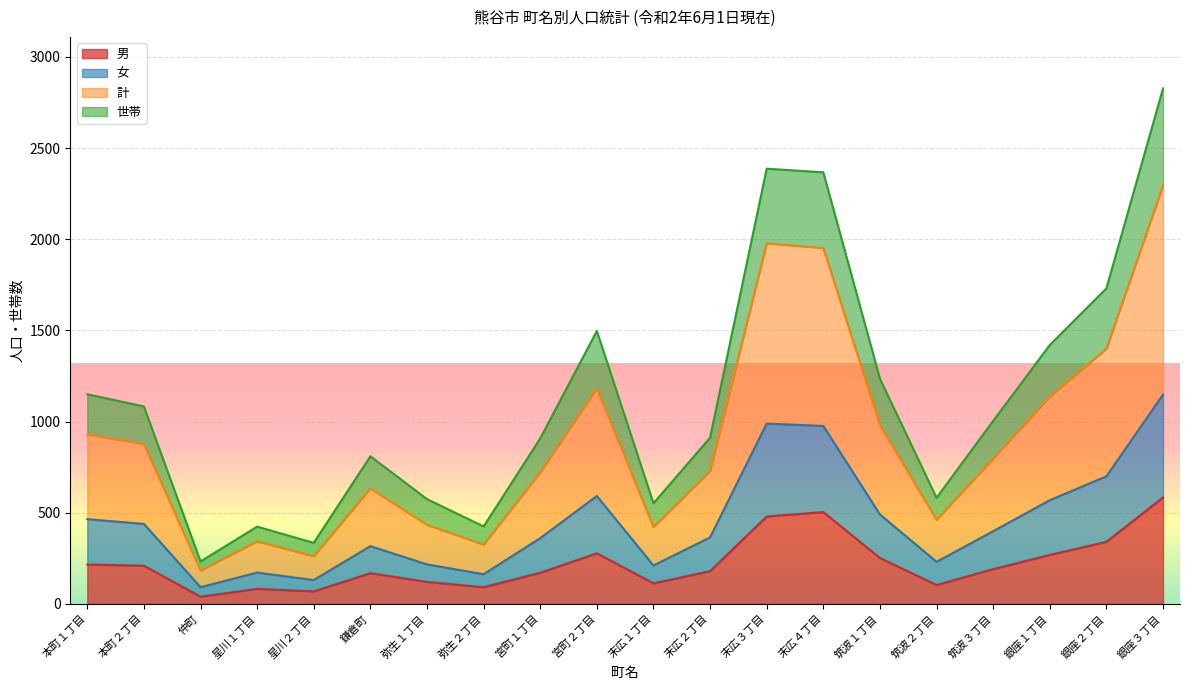

In 世帯, how many points are higher than both neighbors (excluding endpoints)?

4